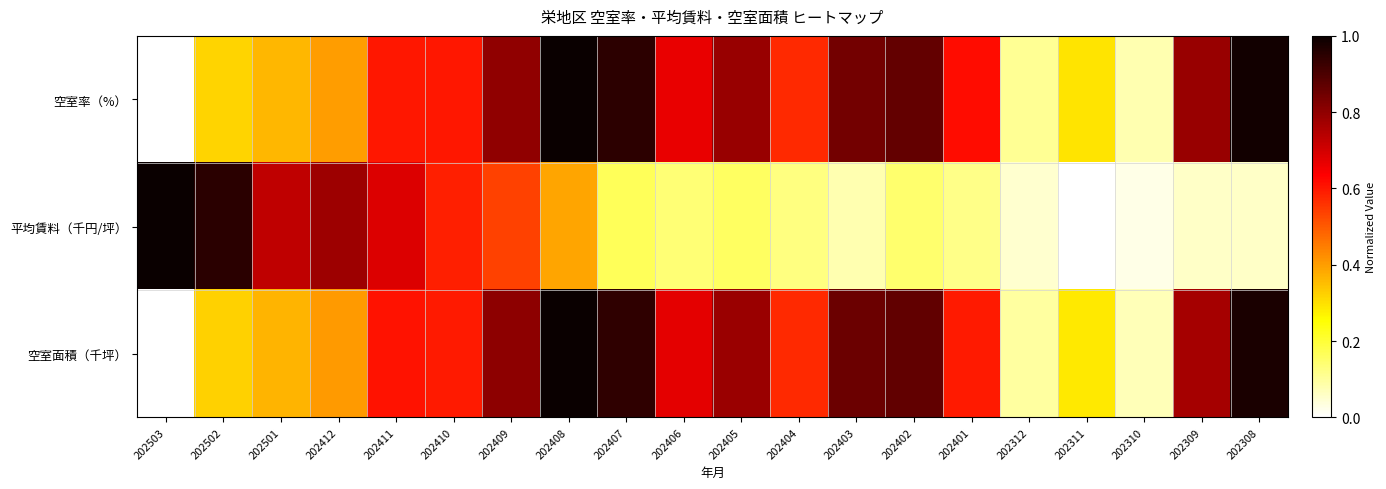

What is the spread (max minus min) of values at 202402?

0.7